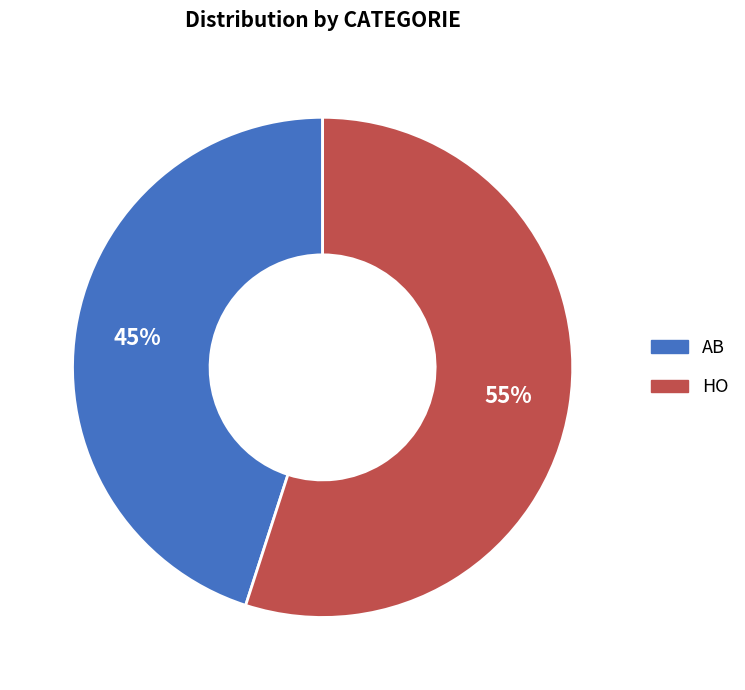

How many segments does this pie chart have?

2